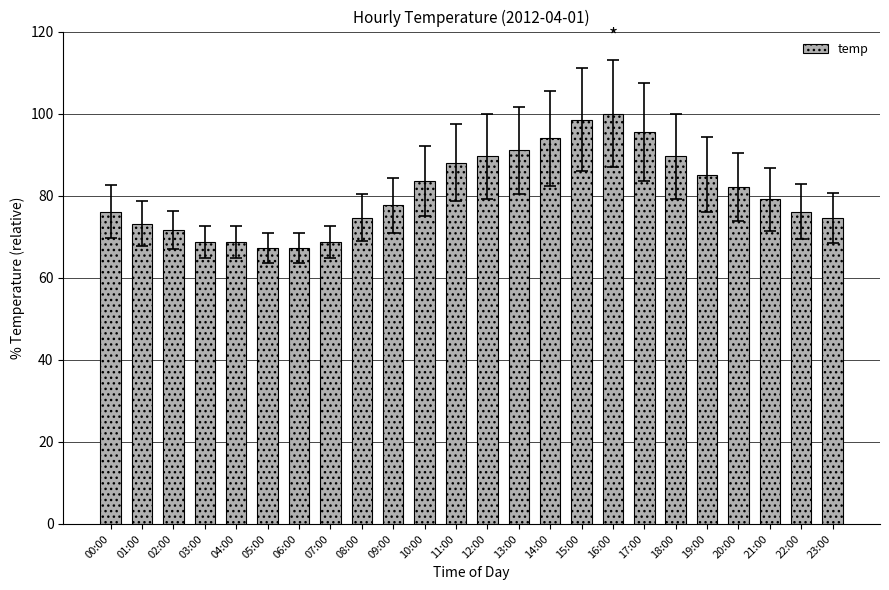

True or false: the data shows 82.1 at 20:00.

True